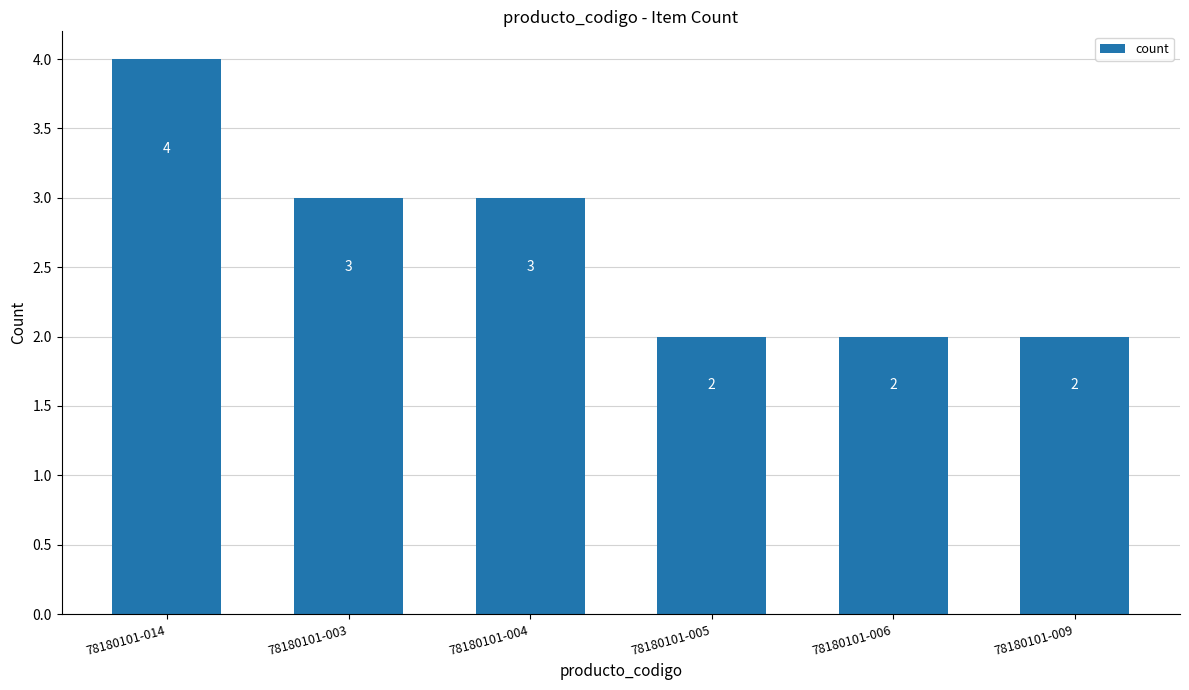

How many series are shown in this chart?

1